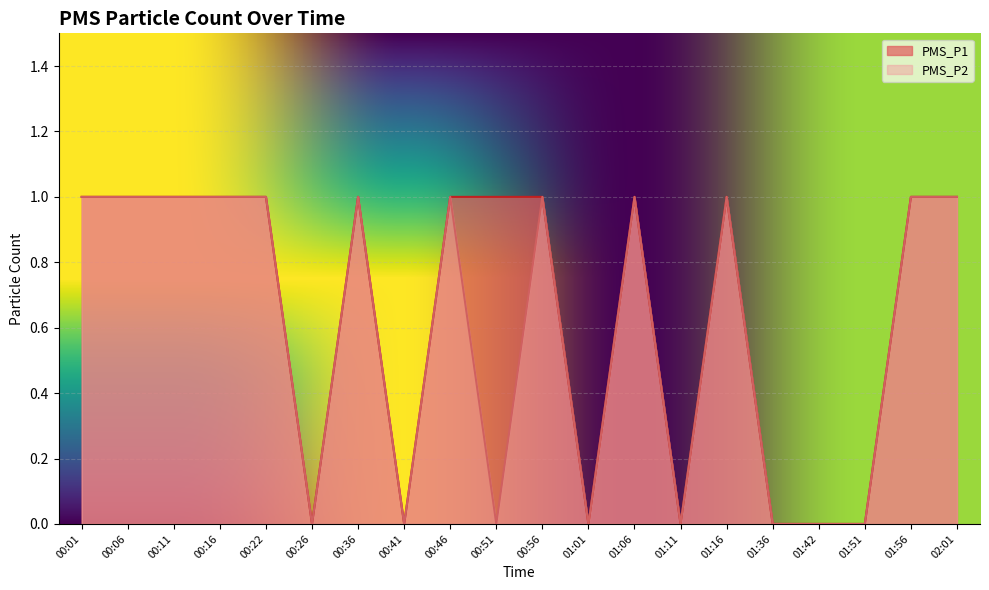

Reading left to right, extract all data points from this chart.

PMS_P1: 1	1	1	1	1	0	1	0	1	1	1	0	1	0	1	0	0	0	1	1
PMS_P2: 1	1	1	1	1	0	1	0	1	0	1	0	1	0	1	0	0	0	1	1